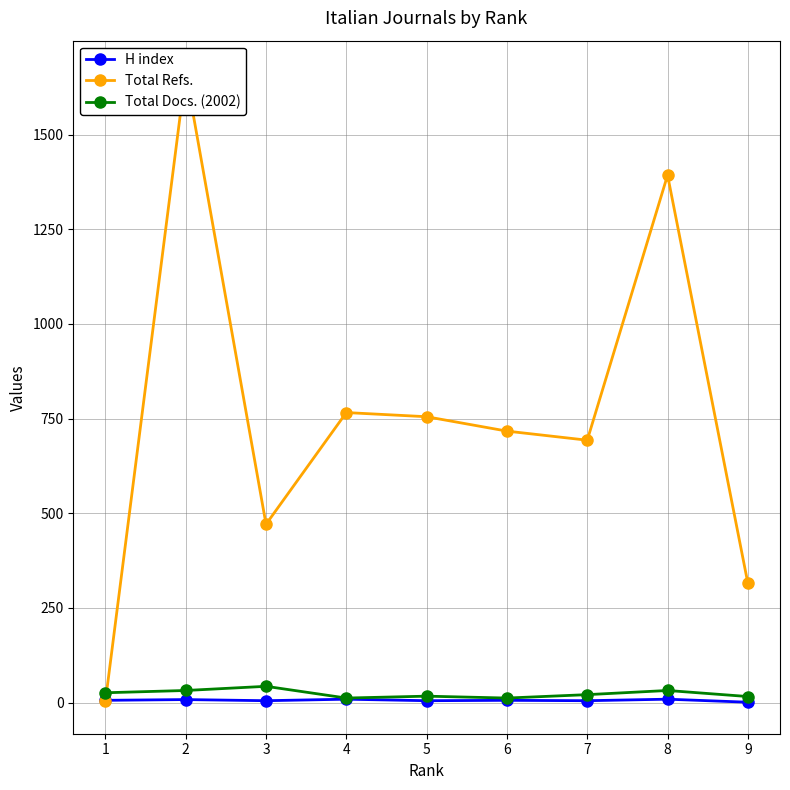

At how many categories does at least one series exceed 923?

2